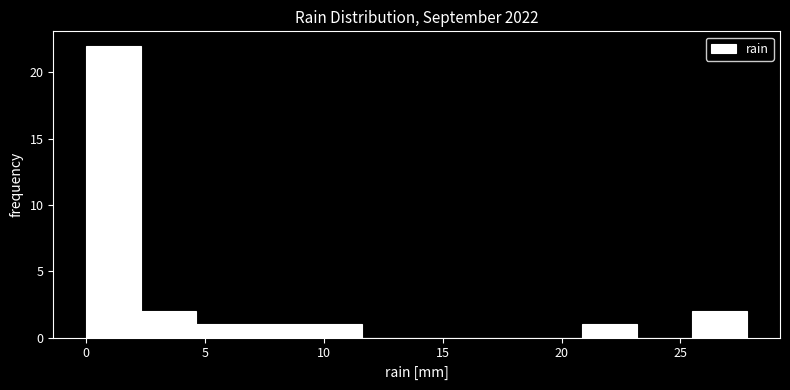

Which range on the x-axis has the tallest bar?

0.0 to 2.5